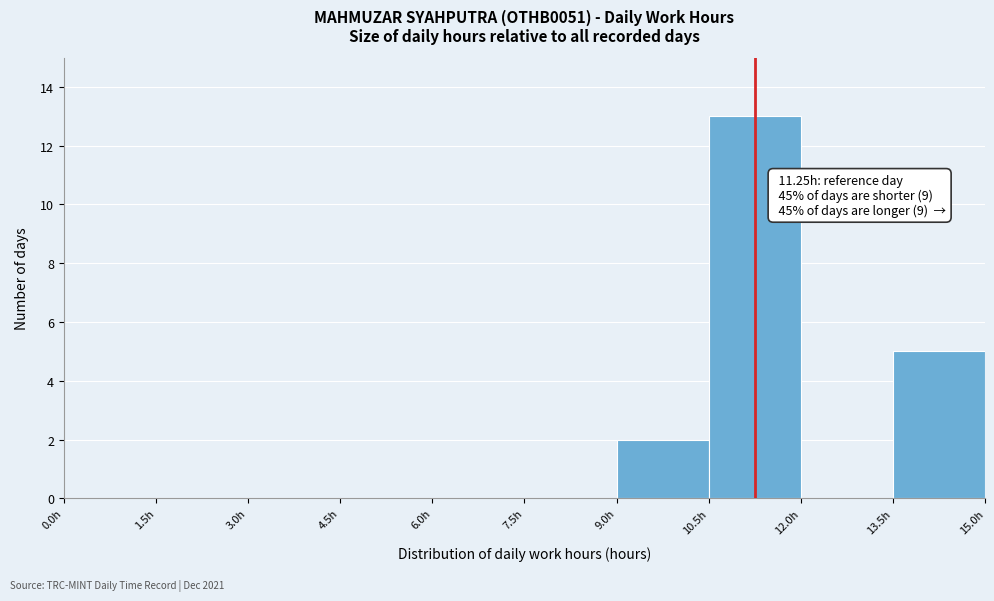

Over which range of the x-axis is the bar tallest?

10.5 to 12.0